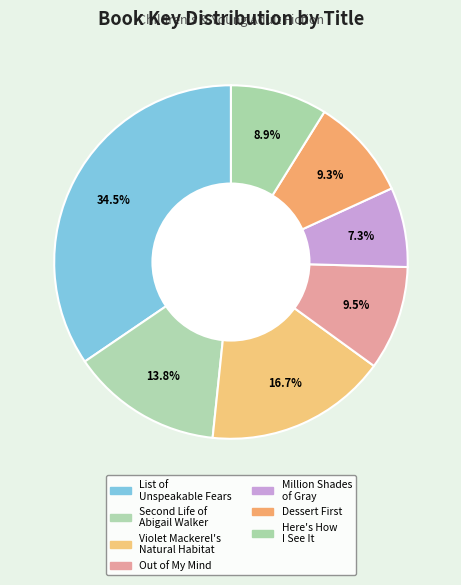

Count the number of slices in the pie.

7